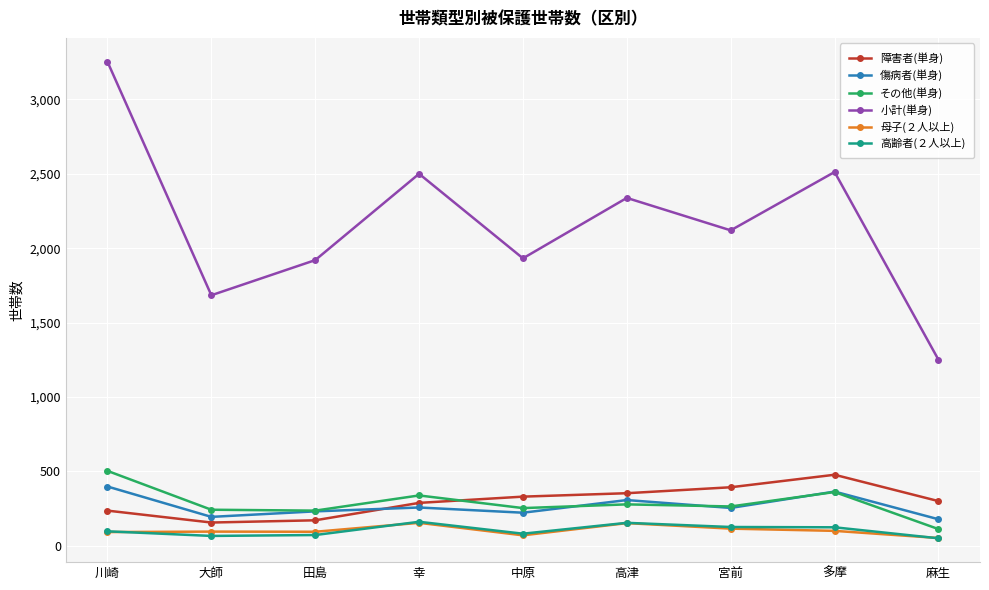

What is the difference between the 障害者(単身) values at 高津 and 大師?

197